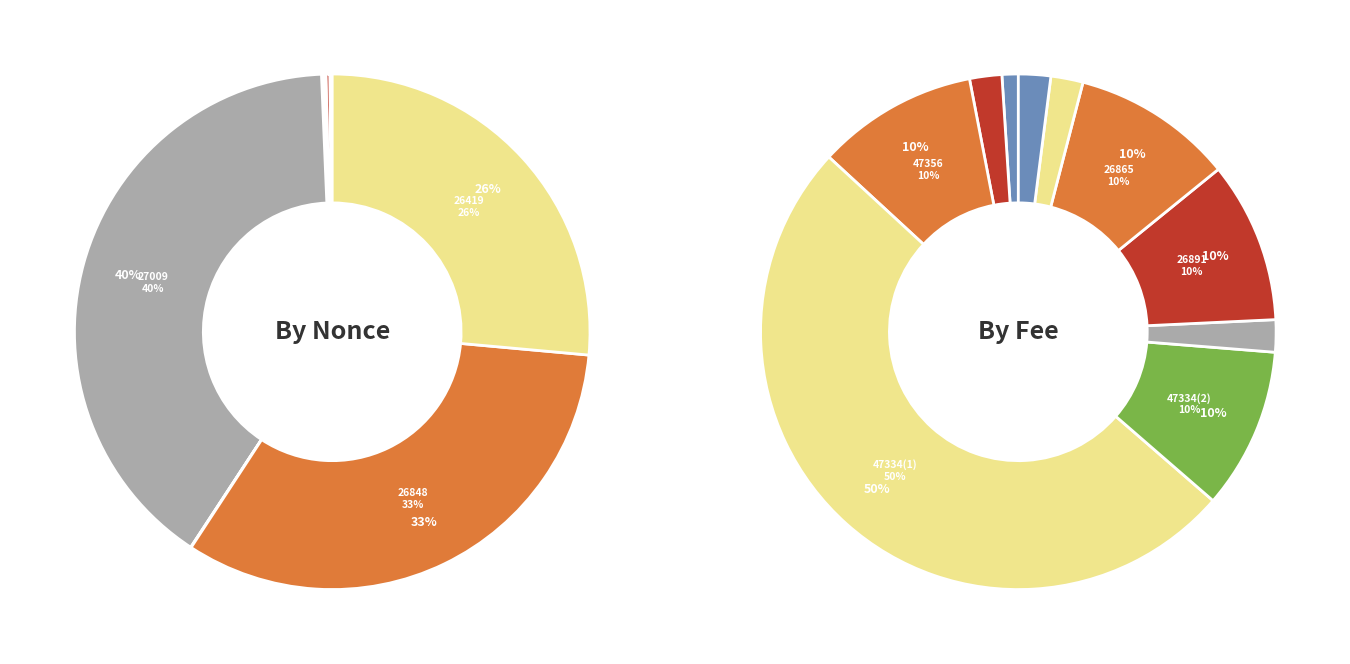

How many slices are in this pie chart?

10